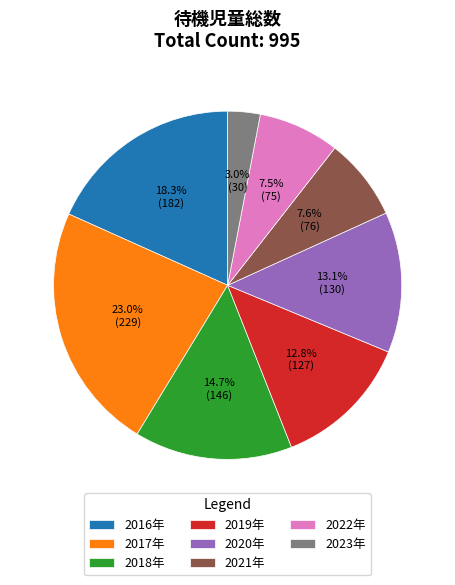

Does 2018年 represent more than half of the total?

No